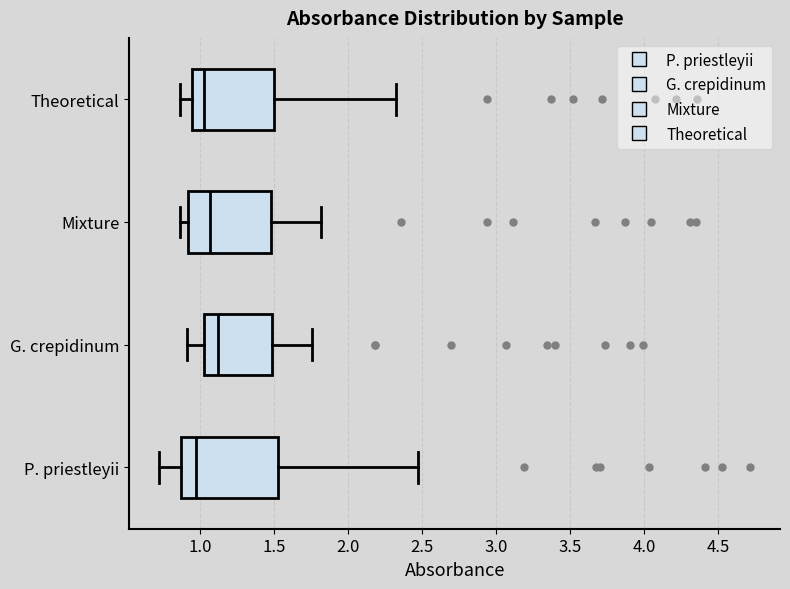

Reading bottom to top, read every box against the x-axis: the position of its median line, the range the box covers, and the ends of its whiskers. The values are not printed on the chart, so give them approximately, as read against the axis.

P. priestleyii: median 0.95, box 0.85 to 1.55, whiskers 0.70 to 2.45
G. crepidinum: median 1.10, box 1.05 to 1.50, whiskers 0.90 to 1.75
Mixture: median 1.05, box 0.90 to 1.50, whiskers 0.85 to 1.80
Theoretical: median 1.05, box 0.95 to 1.50, whiskers 0.85 to 2.30